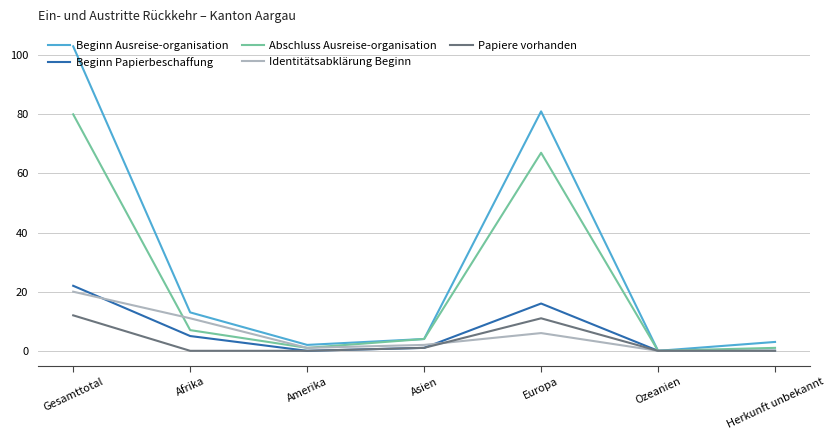

At which category does the chart reach its peak across all series?

Gesamttotal